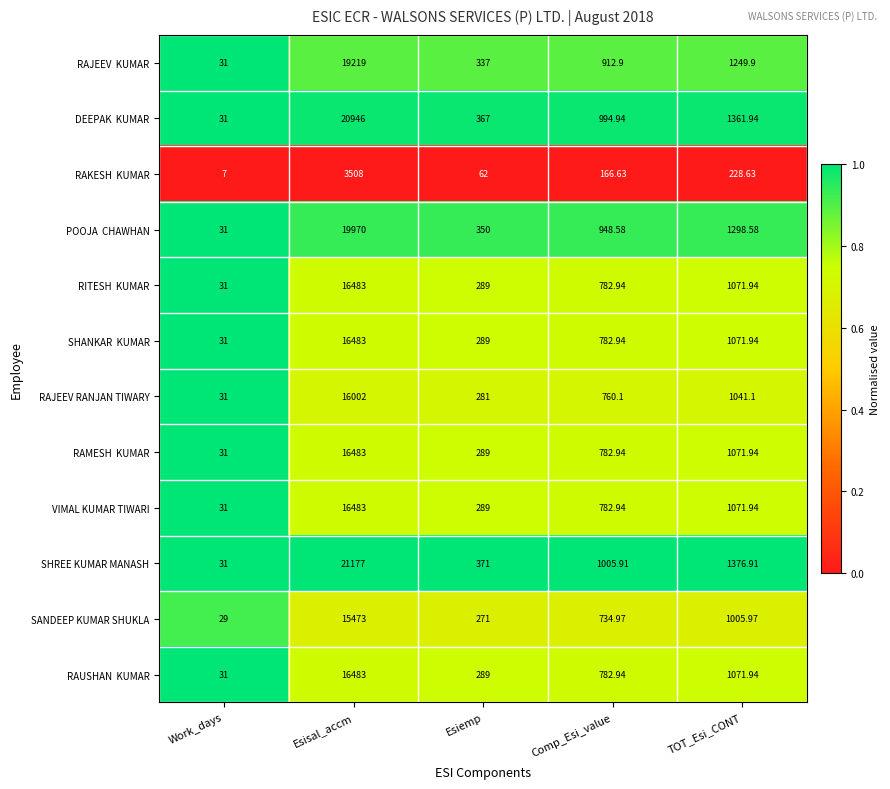

How many series are shown in this chart?

12